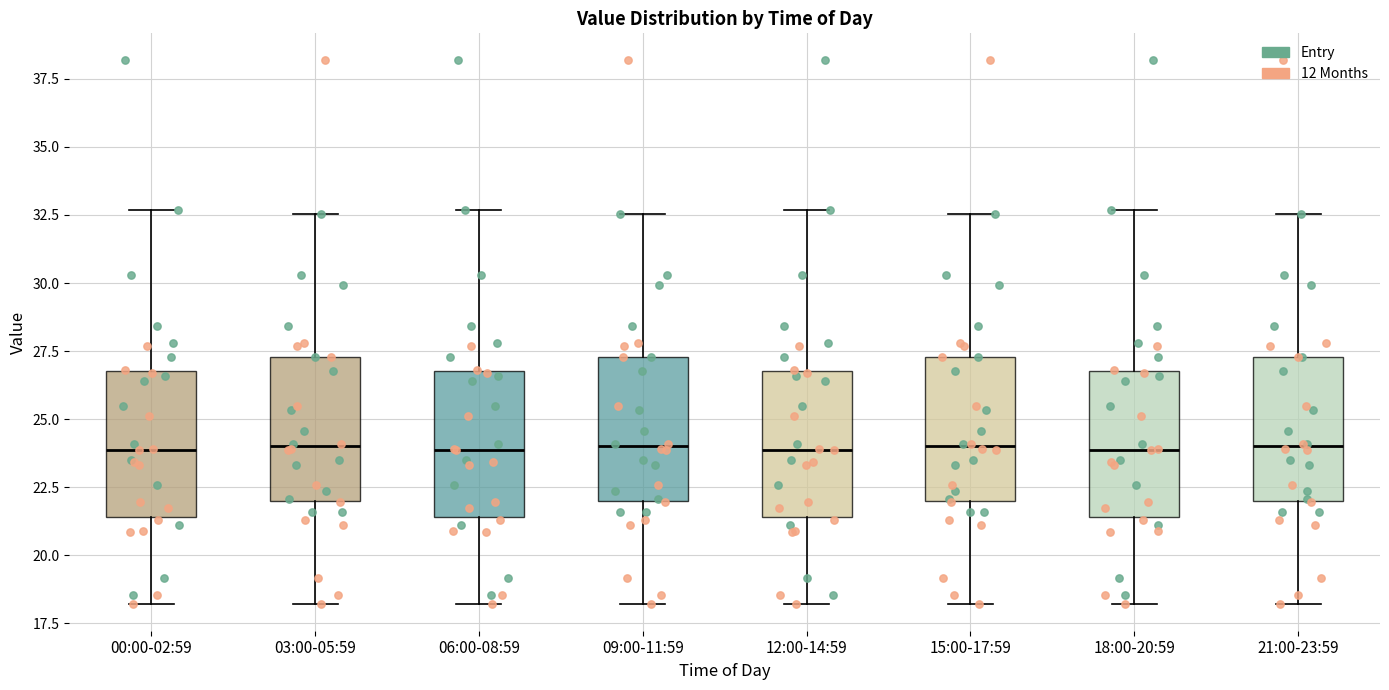

Reading left to right, transcribe this box plot: for each box, give where its median line is, the range the box spans, and where its two whiskers end, as read against the y-axis. The values are not printed on the chart, so give them approximately, as read against the axis.

00:00-02:59: median 24.0, box 21.5 to 27.0, whiskers 18.0 to 32.5
03:00-05:59: median 24.0, box 22.0 to 27.5, whiskers 18.0 to 32.5
06:00-08:59: median 24.0, box 21.5 to 27.0, whiskers 18.0 to 32.5
09:00-11:59: median 24.0, box 22.0 to 27.5, whiskers 18.0 to 32.5
12:00-14:59: median 24.0, box 21.5 to 27.0, whiskers 18.0 to 32.5
15:00-17:59: median 24.0, box 22.0 to 27.5, whiskers 18.0 to 32.5
18:00-20:59: median 24.0, box 21.5 to 27.0, whiskers 18.0 to 32.5
21:00-23:59: median 24.0, box 22.0 to 27.5, whiskers 18.0 to 32.5